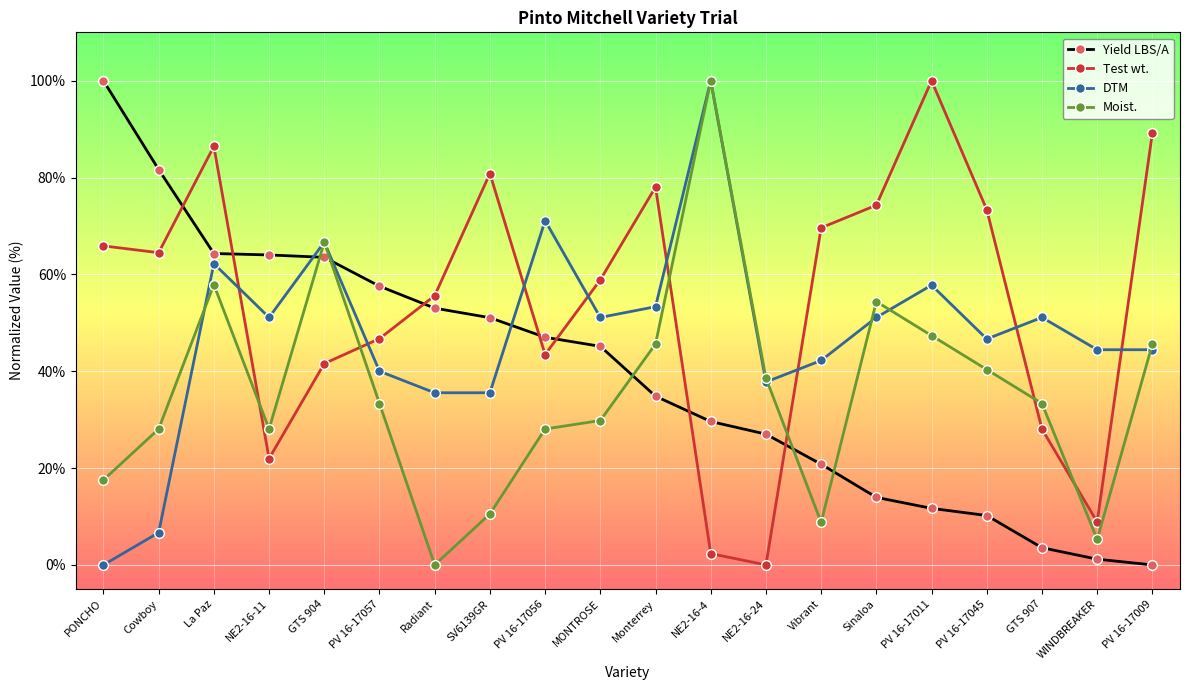

What are all the series names shown in the legend?

Yield LBS/A, Test wt., DTM, Moist.